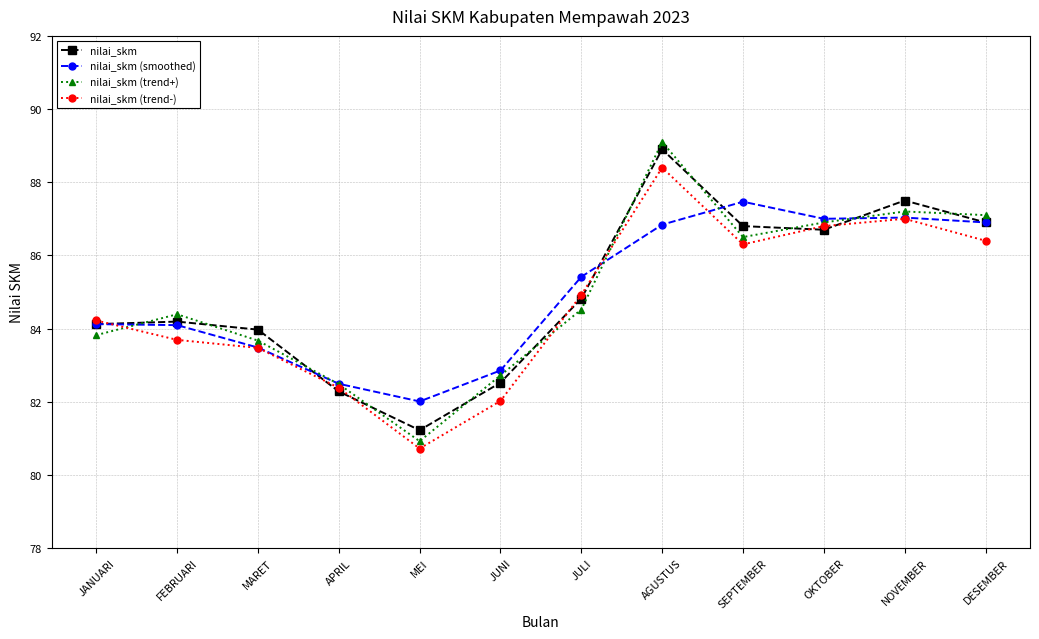

At which category is the sum across all series the highest?

AGUSTUS